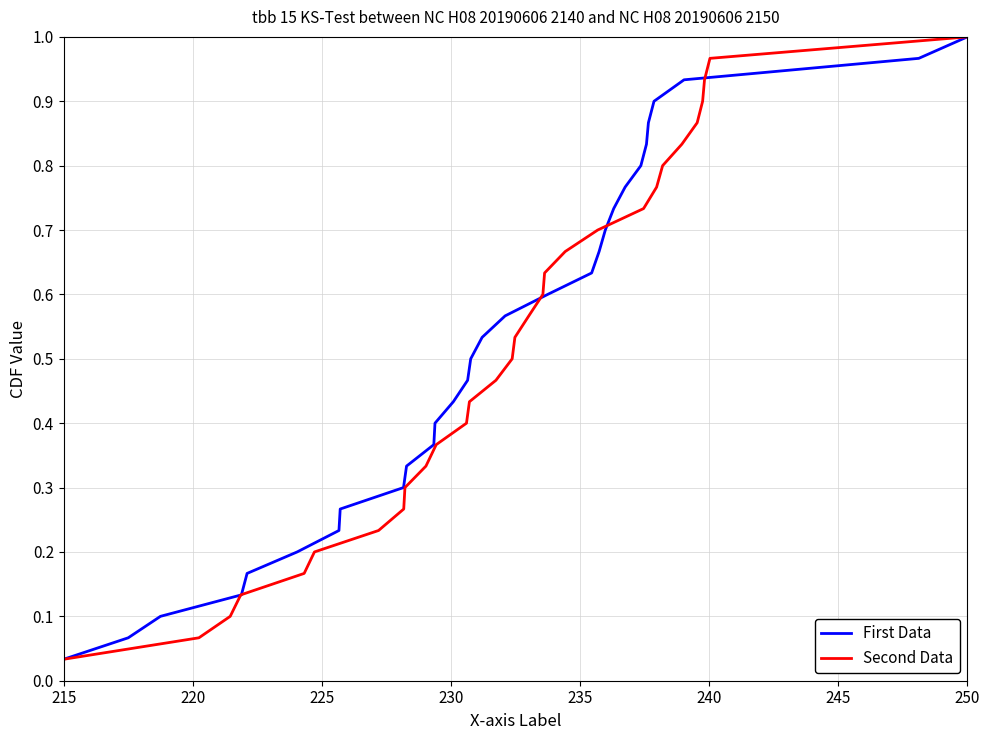

At how many categories does at least one series exceed 0?

30